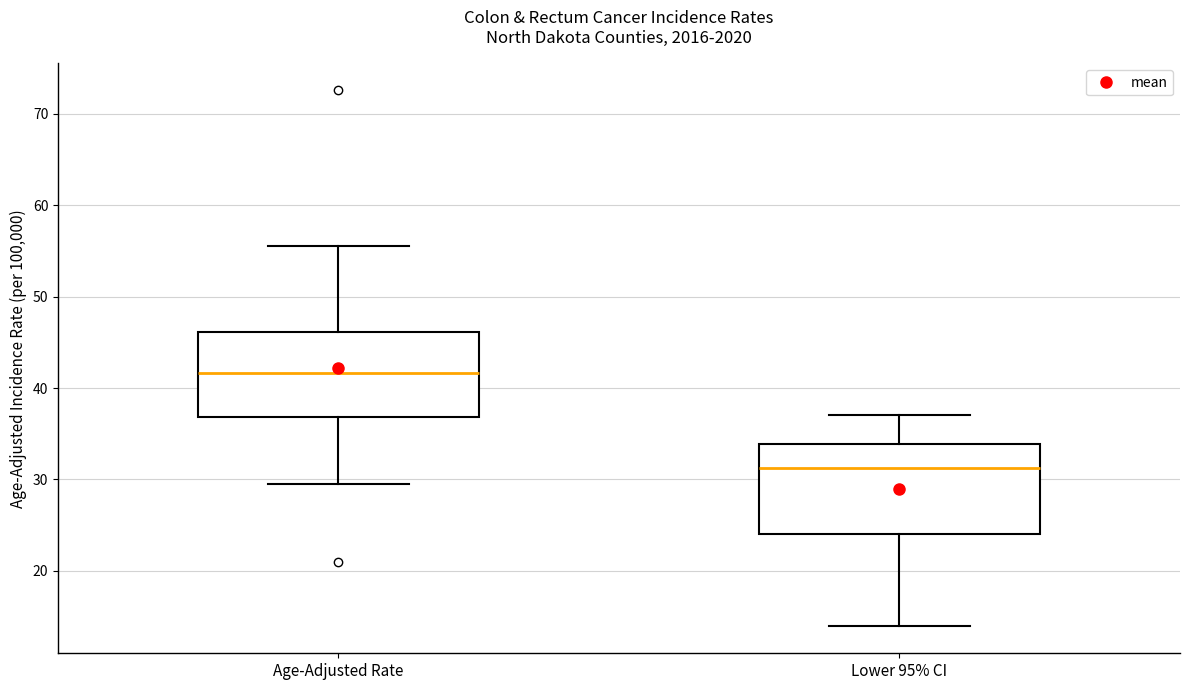

Reading left to right, transcribe this box plot: for each box, give where its median line is, the range the box spans, and where its two whiskers end, as read against the y-axis. The values are not printed on the chart, so give them approximately, as read against the axis.

Age-Adjusted Rate: median 42, box 37 to 46, whiskers 30 to 56
Lower 95% CI: median 31, box 24 to 34, whiskers 14 to 37